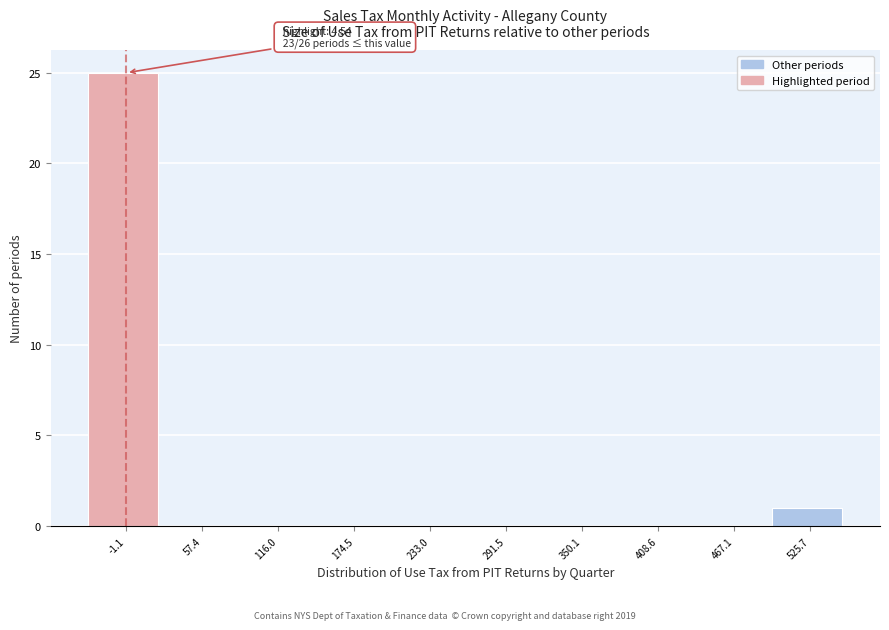

Reading right to left, extract all data points from this chart.

525.7=1	467.1=0	408.6=0	350.1=0	291.5=0	233.0=0	174.5=0	116.0=0	57.4=0	-1.1=25